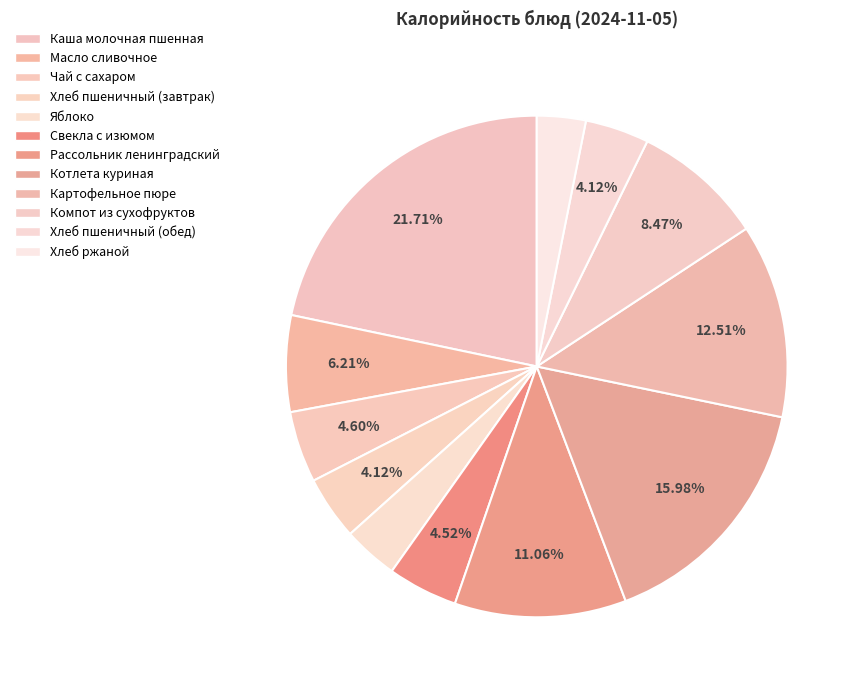

To the nearest percent, what is the average slice percentage?

8%